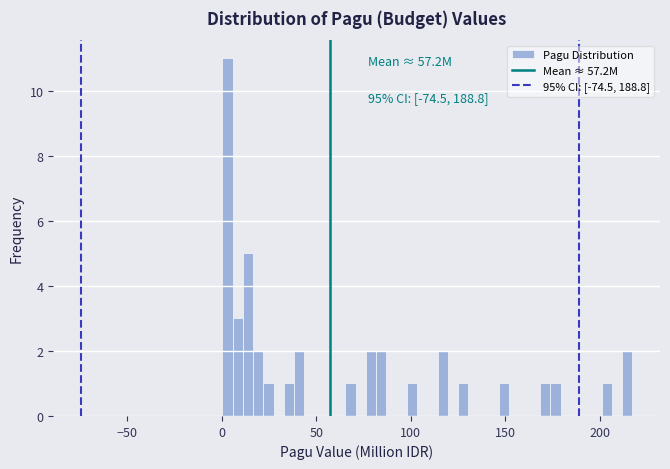

Read against the x-axis, roughly where is the centre of the tallest bar?

5